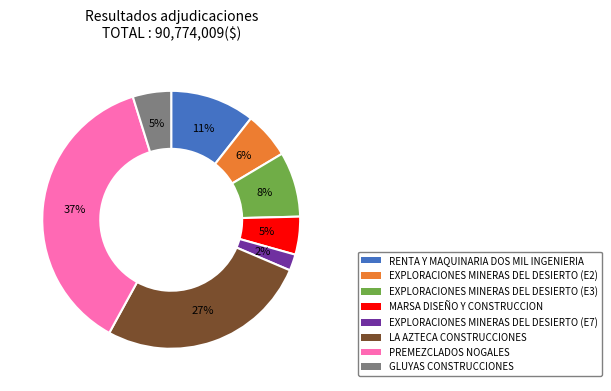

Do EXPLORACIONES MINERAS DEL DESIERTO (E7) and EXPLORACIONES MINERAS DEL DESIERTO (E3) together represent more than half of the pie?

No